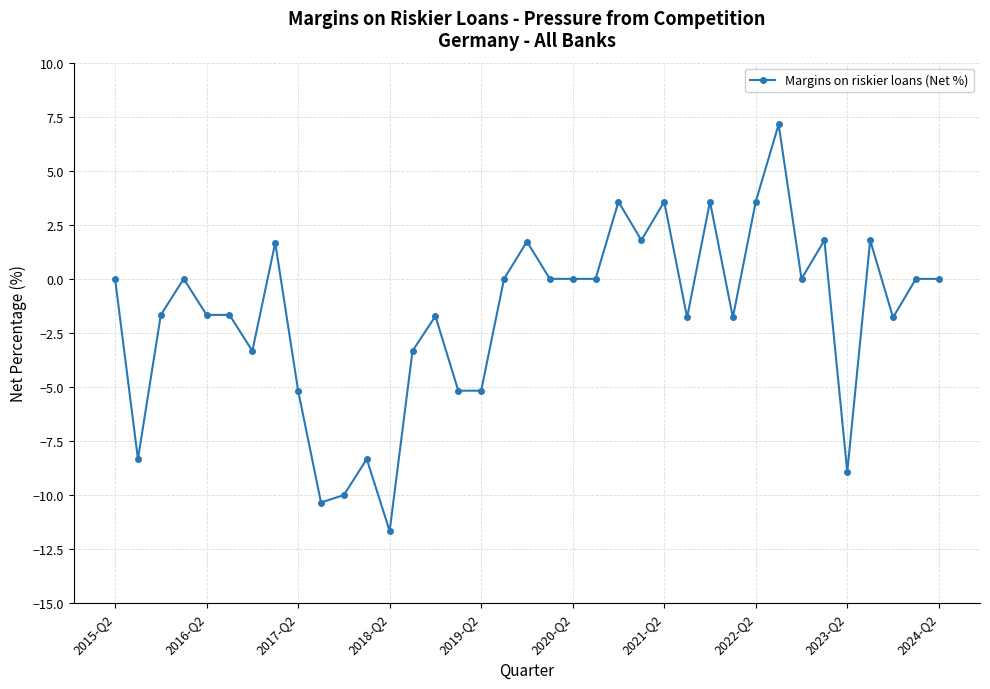

What is the greatest value displayed?

7.1